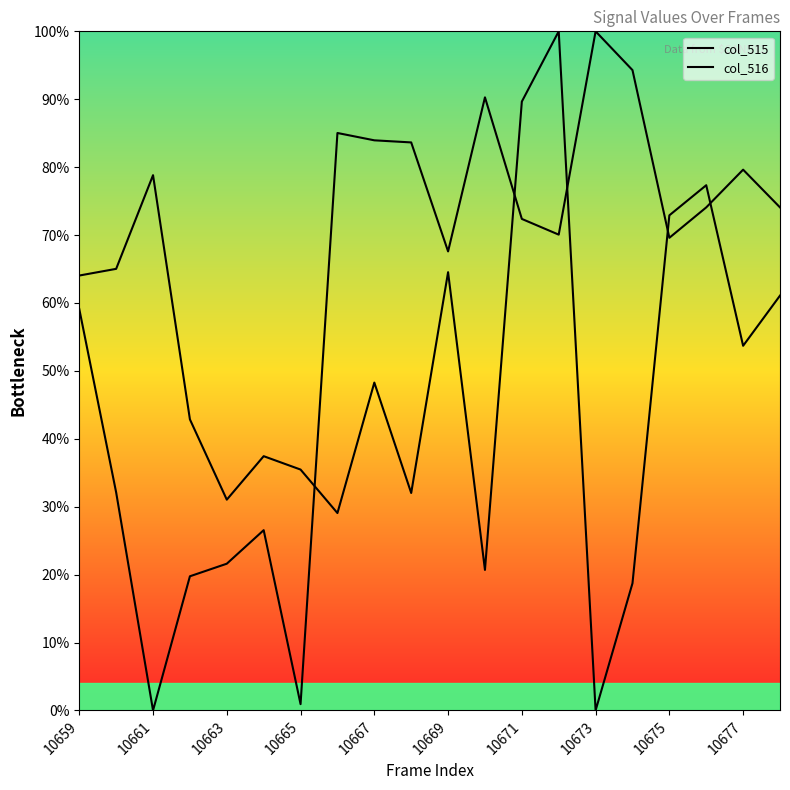

How many lines are shown in the chart?

2